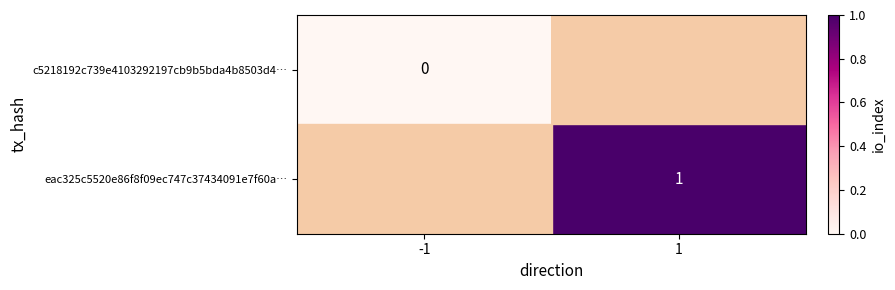

True or false: eac325c5520e86f8f09ec747c37434091e7f60a… has a value of 2 at 1.

False